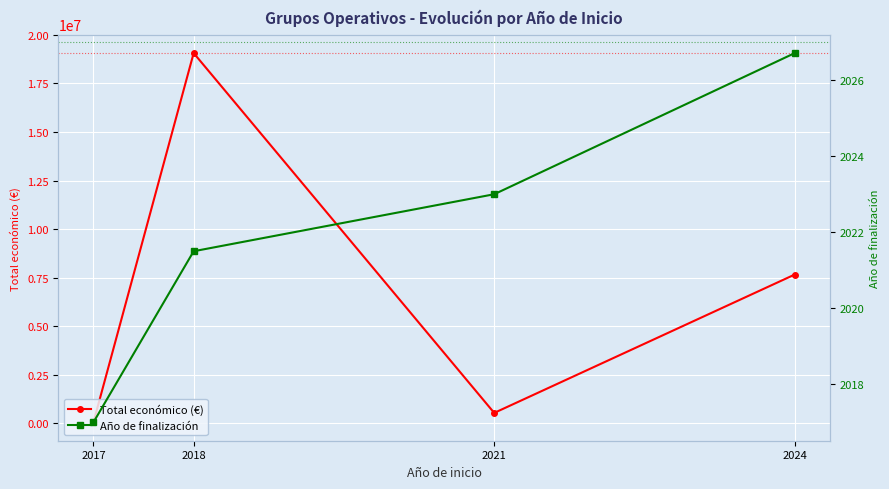

List the series in order of their peak value, highest first.

Total económico (€), Año de finalización